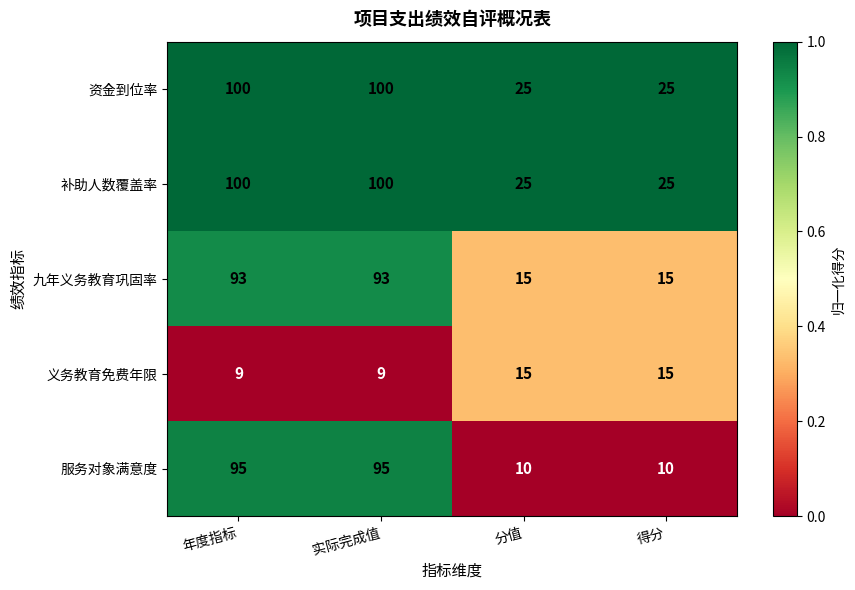

What is the difference between the maximum and minimum values in the 九年义务教育巩固率 series?

78